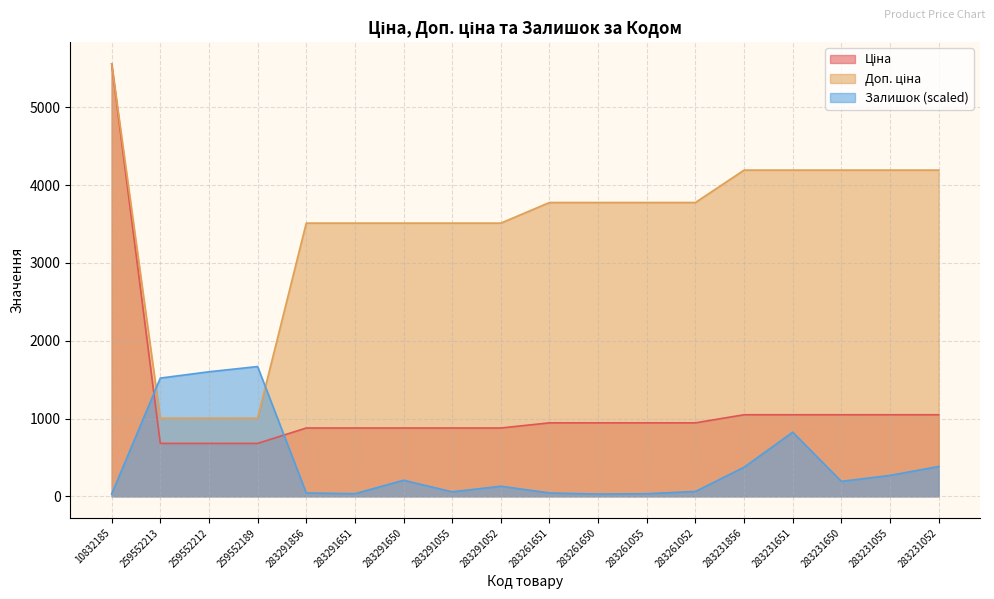

List the labels in order of Доп. ціна value, smallest first.

259552213, 259552212, 259552189, 283291856, 283291651, 283291650, 283291055, 283291052, 283261651, 283261650, 283261055, 283261052, 283231856, 283231651, 283231650, 283231055, 283231052, 10832185